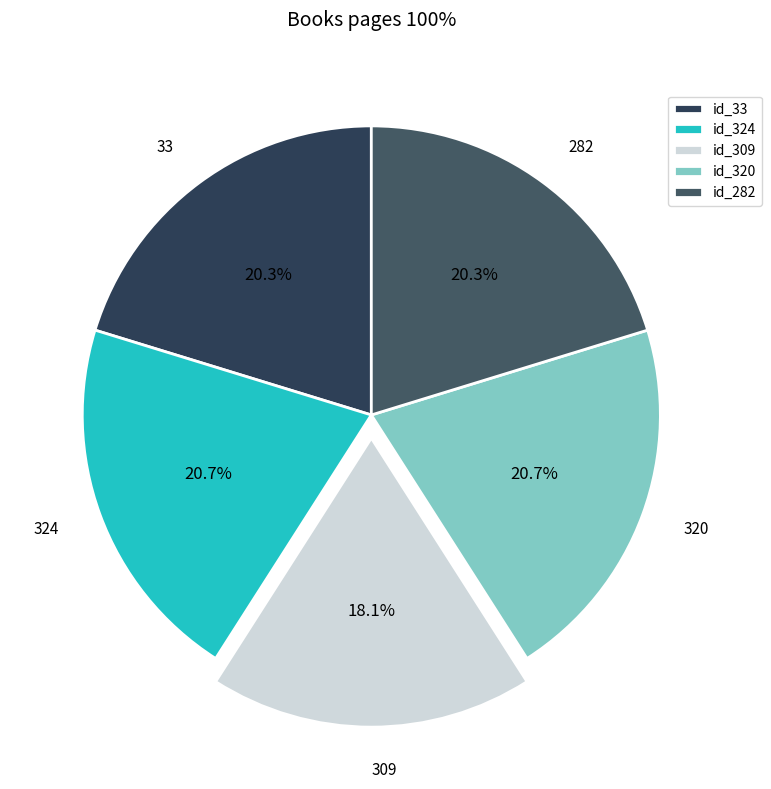

Approximately how many times larger is the value at 320 compared to 324?

1.0